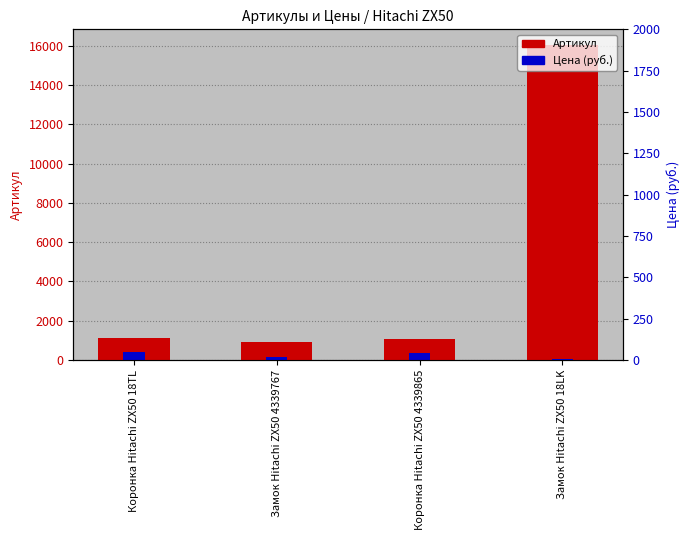

At how many categories does at least one series exceed 5443?

1